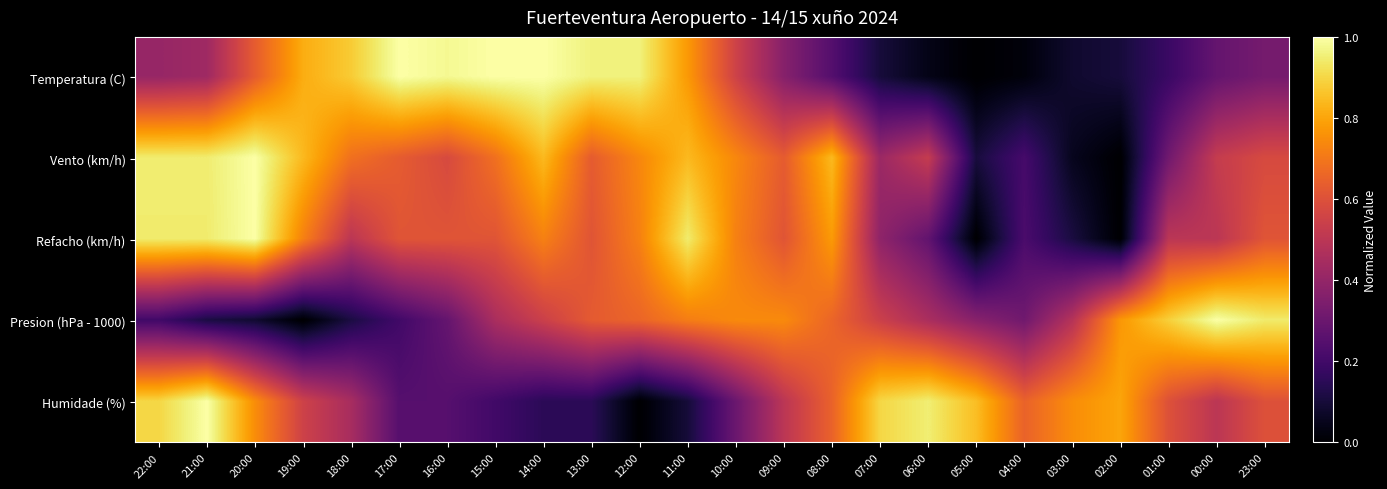

At 16:00, list the series in order from largest to smallest.

Temperatura (C), Refacho (km/h), Vento (km/h), Presion (hPa - 1000), Humidade (%)